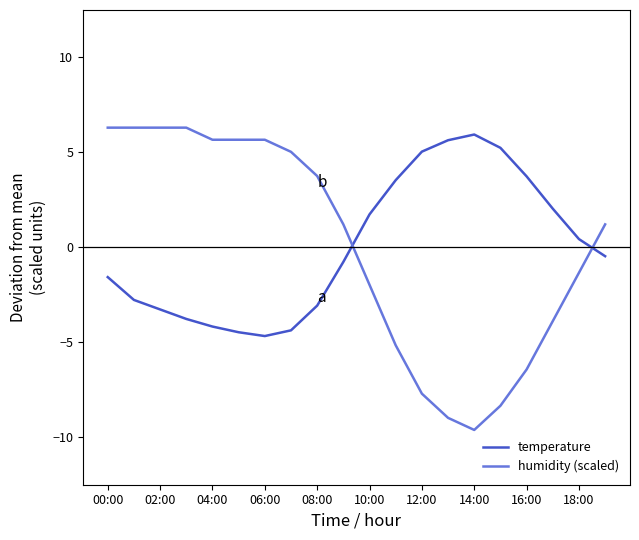

What is the highest value of the humidity (scaled) series?

6.3